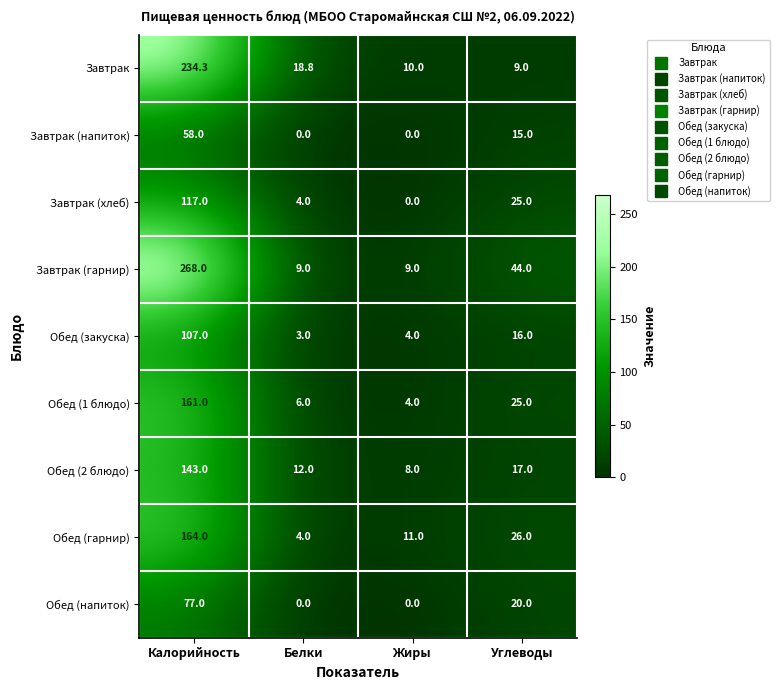

List the series in order of their peak value, highest first.

Завтрак (гарнир), Завтрак, Обед (гарнир), Обед (1 блюдо), Обед (2 блюдо), Завтрак (хлеб), Обед (закуска), Обед (напиток), Завтрак (напиток)